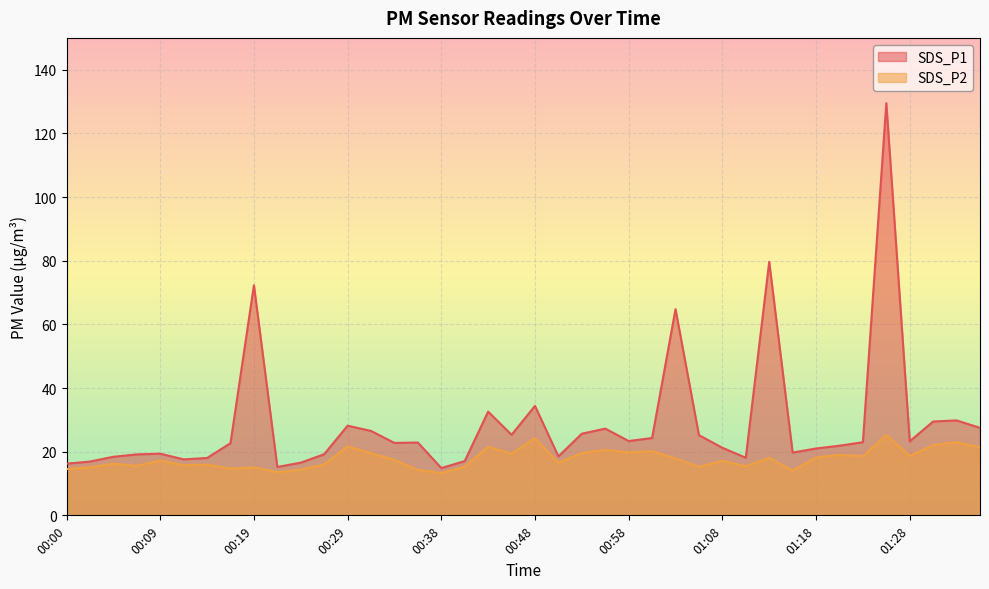

Read the SDS_P2 value at 01:26.

25.2